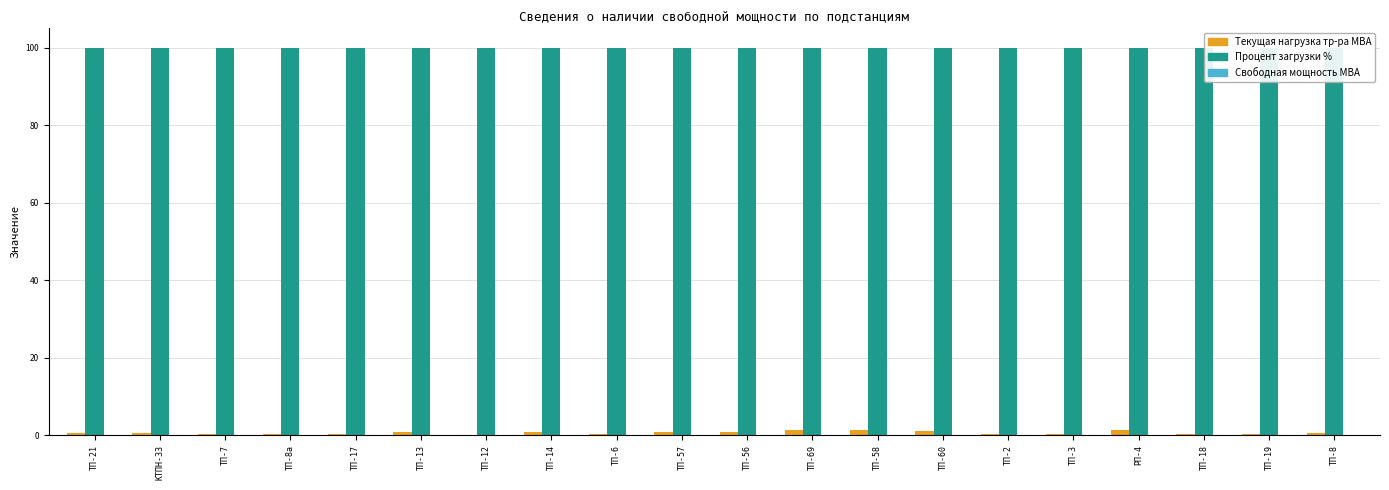

How many categories are shown in the chart?

20